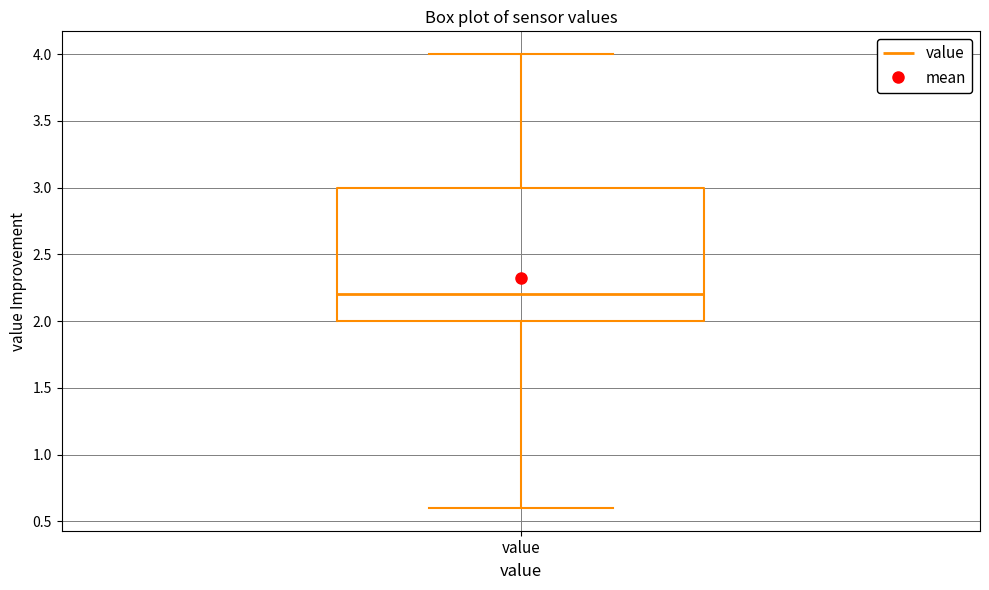

Where does the lower whisker of the box for value end on the y-axis? The values are not printed on the chart, so give them approximately, as read against the axis.

0.6